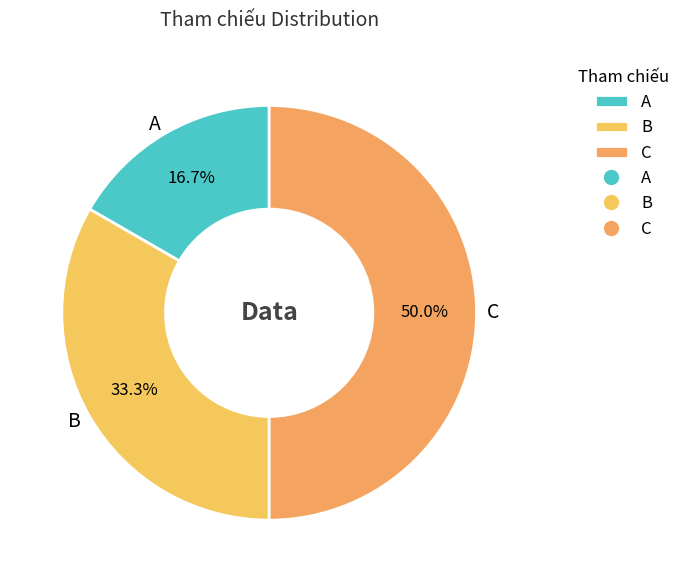

Rank the categories by value from lowest to highest.

A, B, C